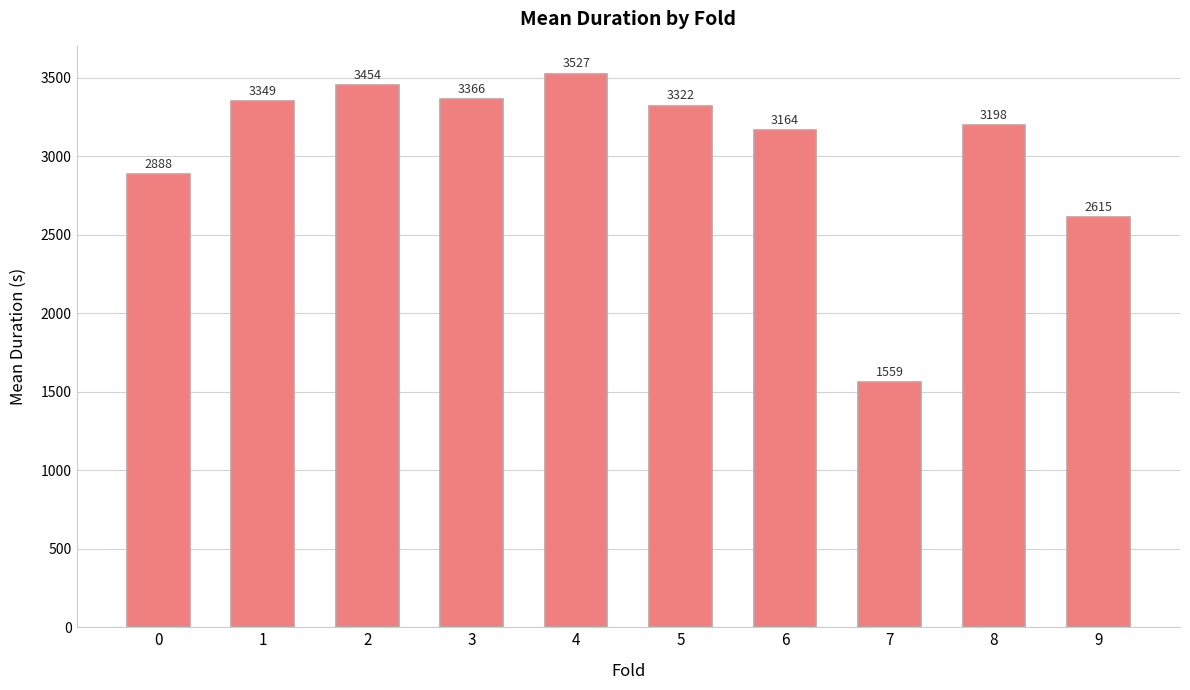

Count the number of values greater than 3322.

5